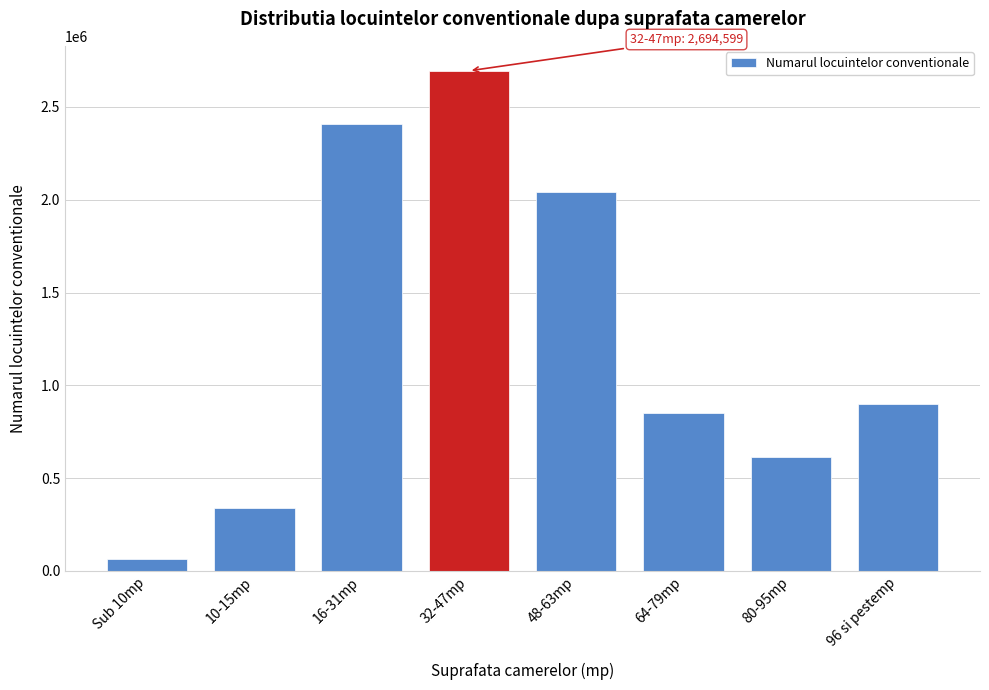

Reading left to right, extract all data points from this chart.

63594	337598	2410605	2694599	2040567	852624	616287	898637